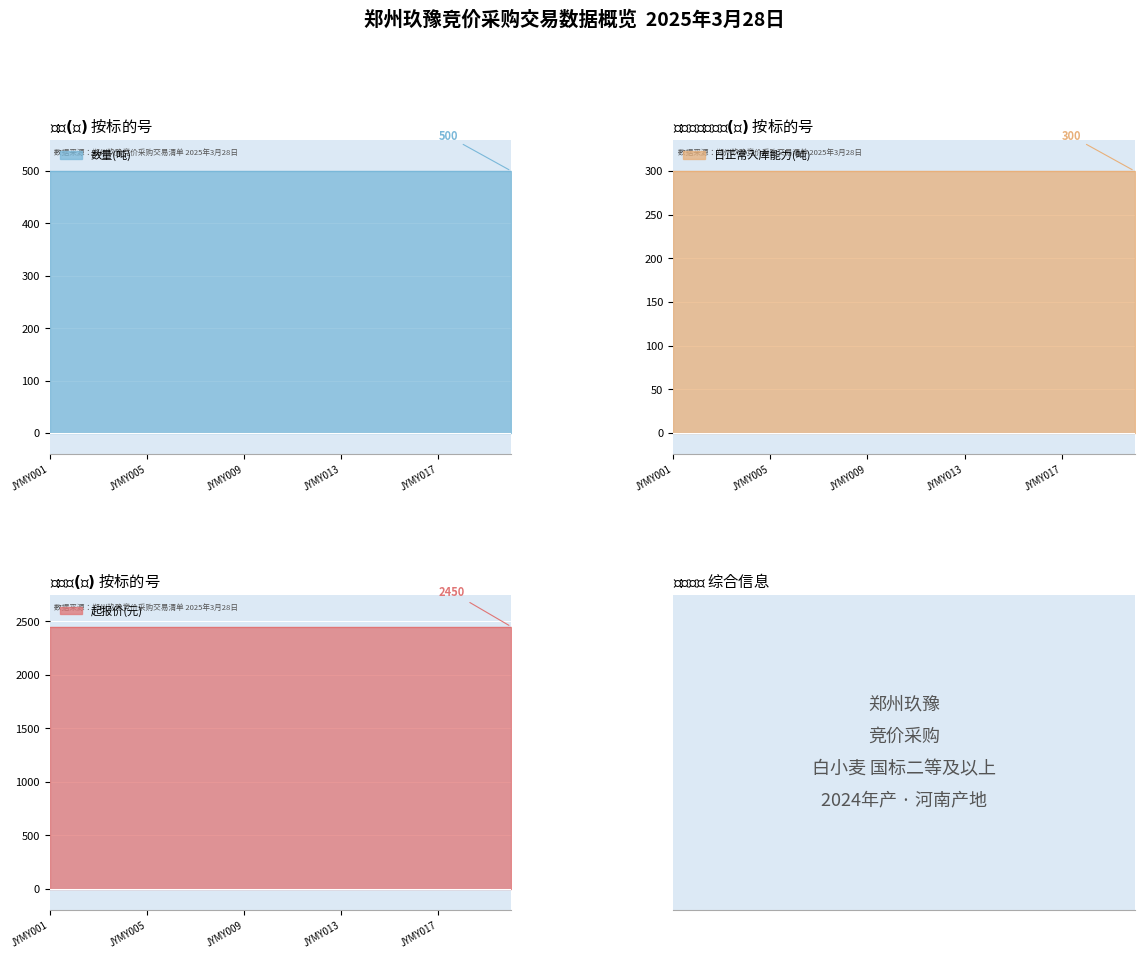

At which category does the chart reach its peak across all series?

JYMY001